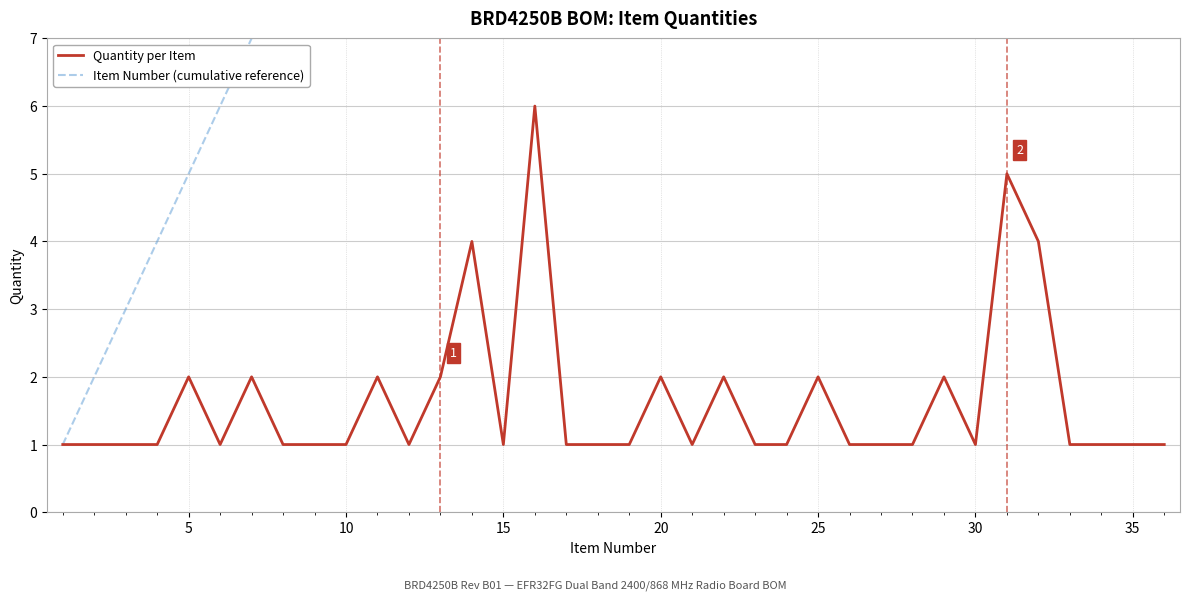

What is the lowest value of the Quantity per Item series?

1